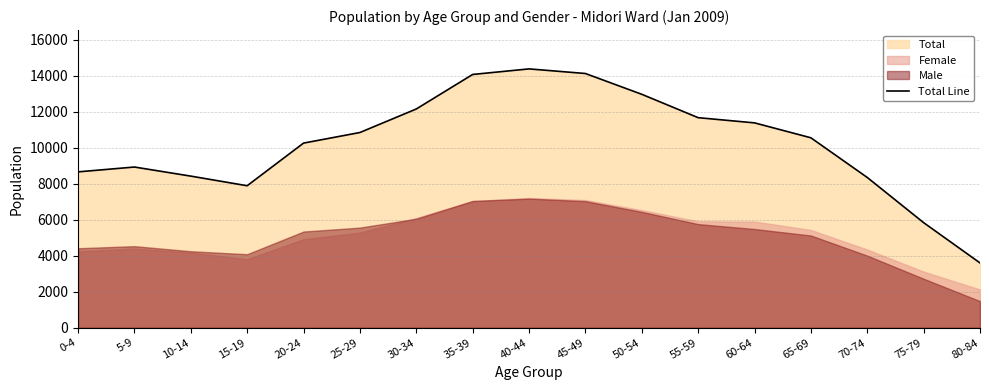

What is the difference between the maximum and minimum values?

10782